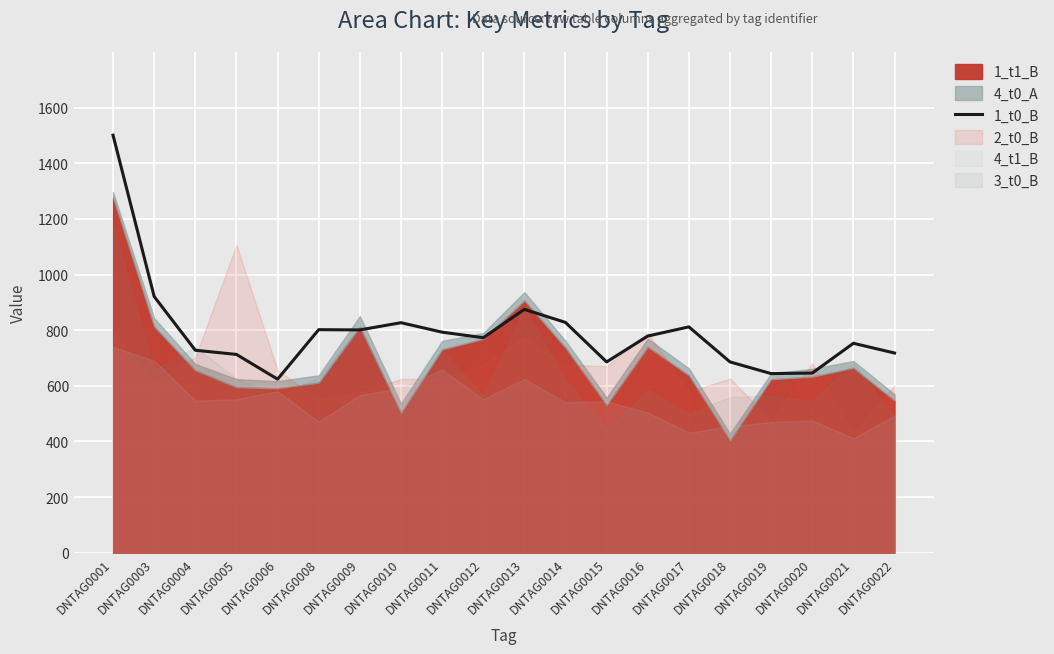

The value of 1_t0_B at DNTAG0020 is 327. True or false?

False